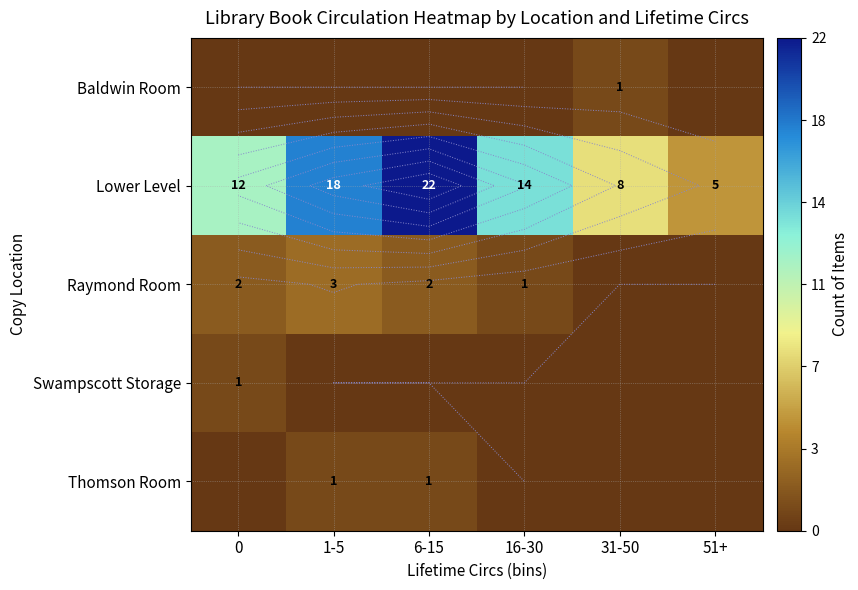

Is the value of Lower Level at 0 greater than the value of Baldwin Room at 1-5?

Yes